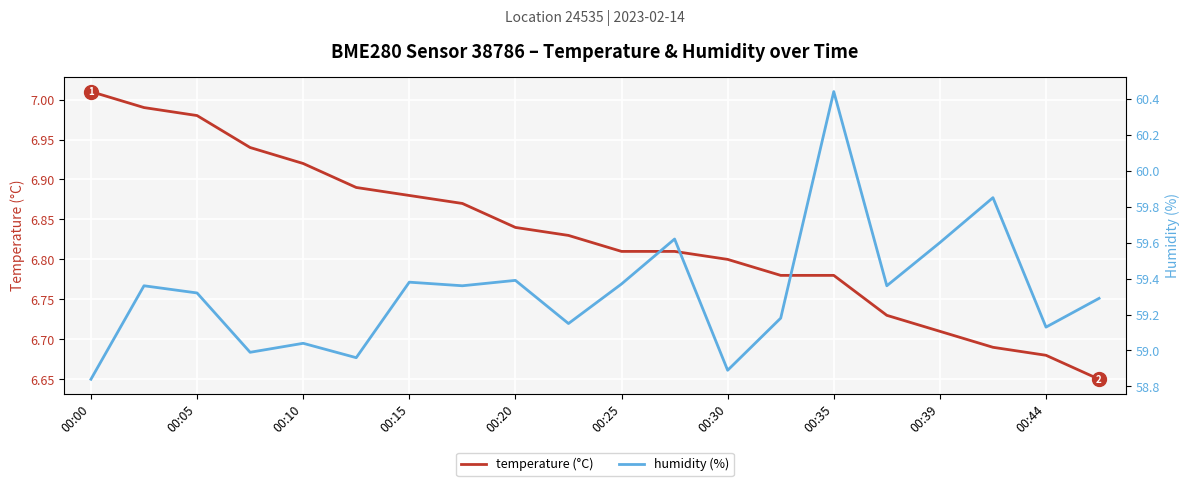

Which category has the highest value in the temperature (°C) series?

00:00